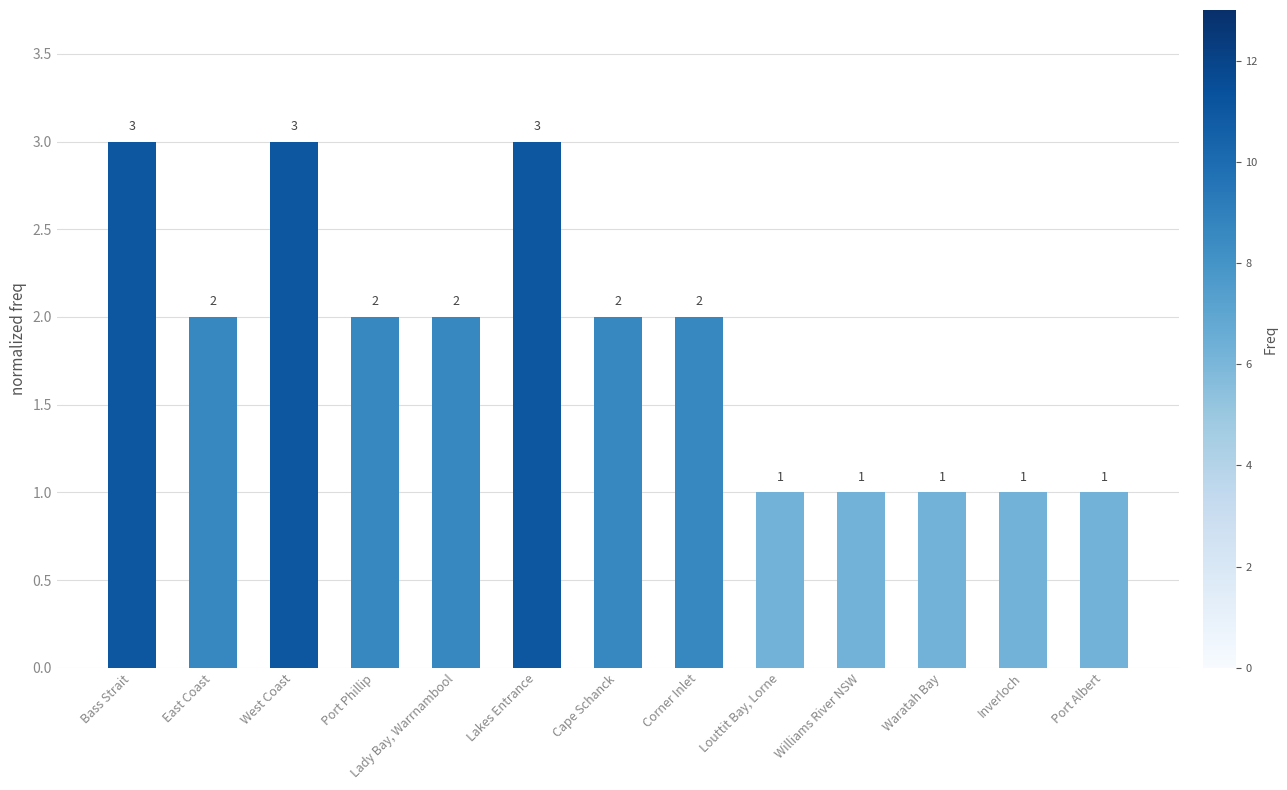

What is the label of the 12th bar from the right?

East Coast